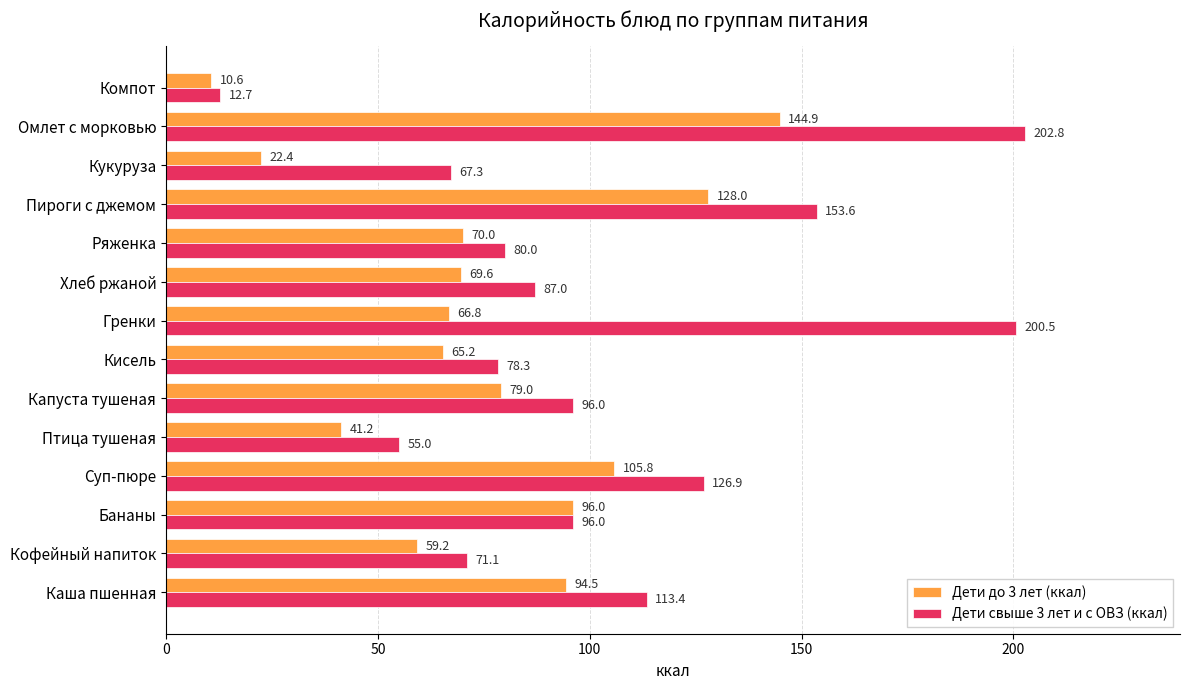

At which category is the sum across all series the highest?

Омлет с морковью